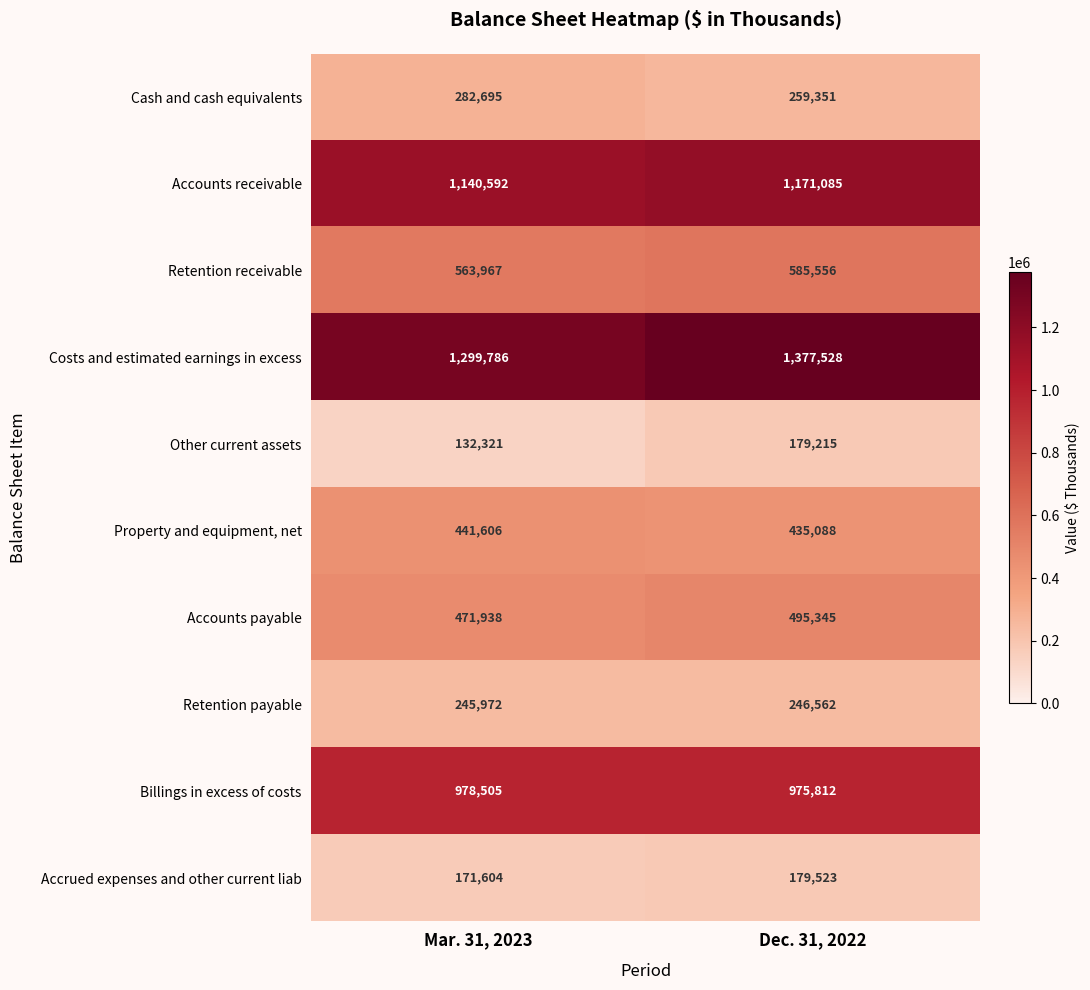

How many categories are shown in the chart?

2